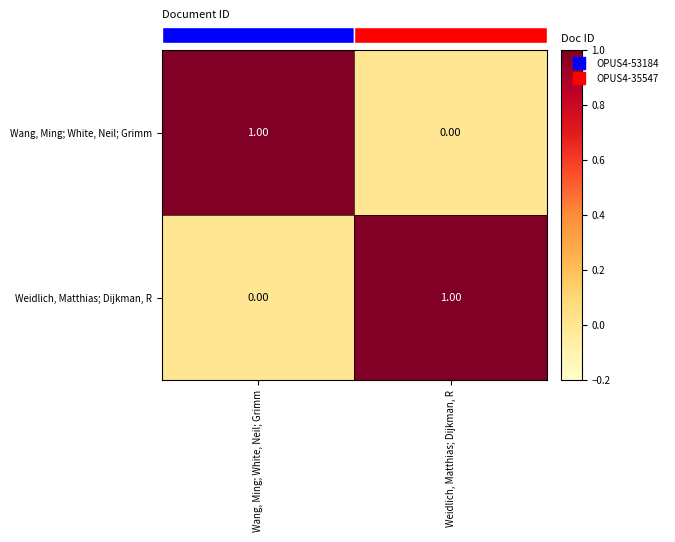

Is the value of Wang, Ming; White, Neil; Grimm at Wang, Ming; White, Neil; Grimm greater than the value of Weidlich, Matthias; Dijkman, R at Wang, Ming; White, Neil; Grimm?

Yes